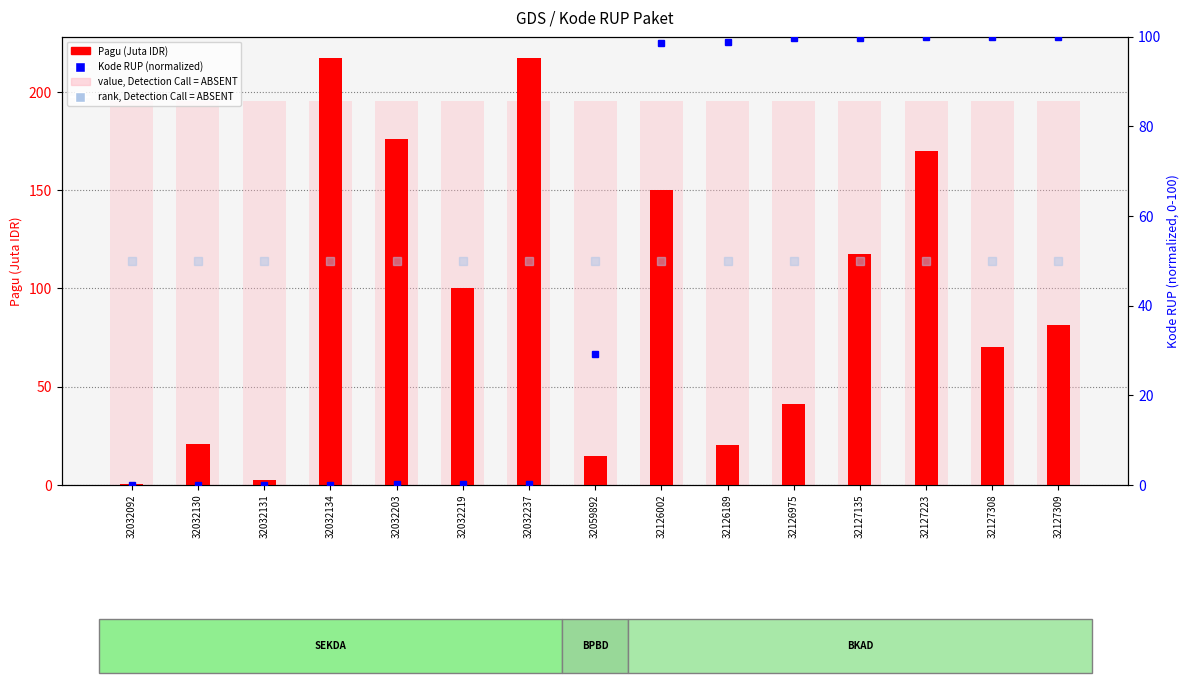

Reading left to right, extract all data points from this chart.

Pagu (Juta IDR): 32032092=0.4	32032130=20.6	32032131=2.5	32032134=217.2	32032203=176.0	32032219=100.0	32032237=217.3	32059892=14.7	32126002=150.1	32126189=20.1	32126975=41.4	32127135=117.4	32127223=170.1	32127308=70.1	32127309=81.6
value, Detection Call = ABSENT: 32032092=195.5	32032130=195.5	32032131=195.5	32032134=195.5	32032203=195.5	32032219=195.5	32032237=195.5	32059892=195.5	32126002=195.5	32126189=195.5	32126975=195.5	32127135=195.5	32127223=195.5	32127308=195.5	32127309=195.5
Kode RUP (normalized): 32032092=0.0	32032130=0.0	32032131=0.0	32032134=0.0	32032203=0.1	32032219=0.1	32032237=0.2	32059892=29.2	32126002=98.6	32126189=98.8	32126975=99.6	32127135=99.8	32127223=99.9	32127308=100.0	32127309=100.0
rank, Detection Call = ABSENT: 32032092=50.0	32032130=50.0	32032131=50.0	32032134=50.0	32032203=50.0	32032219=50.0	32032237=50.0	32059892=50.0	32126002=50.0	32126189=50.0	32126975=50.0	32127135=50.0	32127223=50.0	32127308=50.0	32127309=50.0